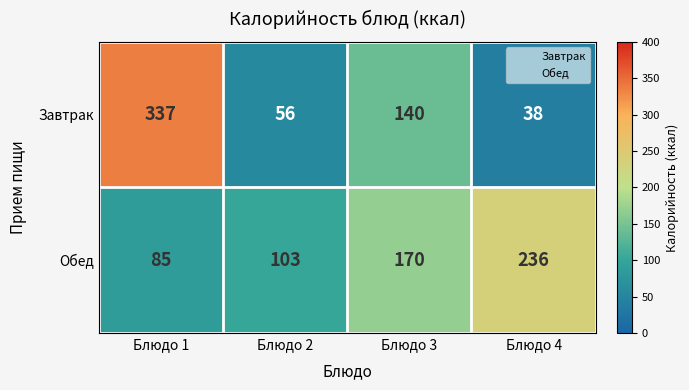

What is the minimum value shown in the chart?

38